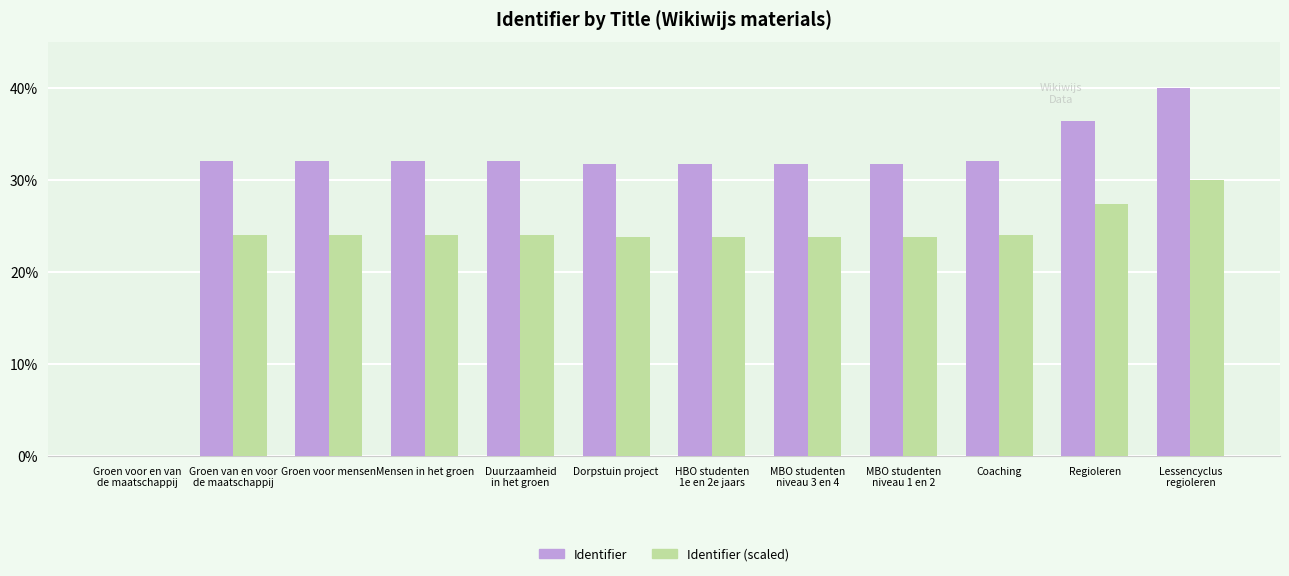

Reading left to right, extract all data points from this chart.

Identifier: 0.0	32.1	32.1	32.1	32.1	31.7	31.7	31.7	31.7	32.1	36.5	40.0
Identifier (scaled): 0.0	24.1	24.1	24.1	24.1	23.8	23.8	23.8	23.8	24.1	27.4	30.0